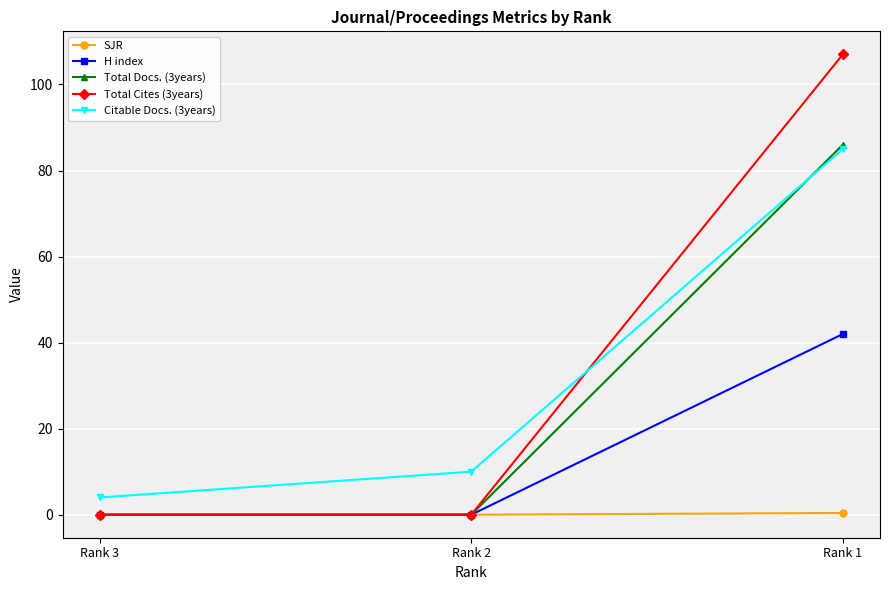

What is the lowest value of the Citable Docs. (3years) series?

4.0